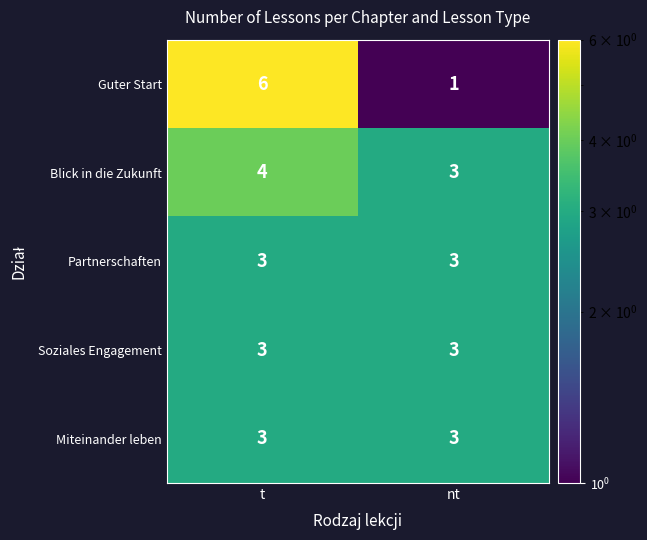

What value does the Partnerschaften series have at t?

3